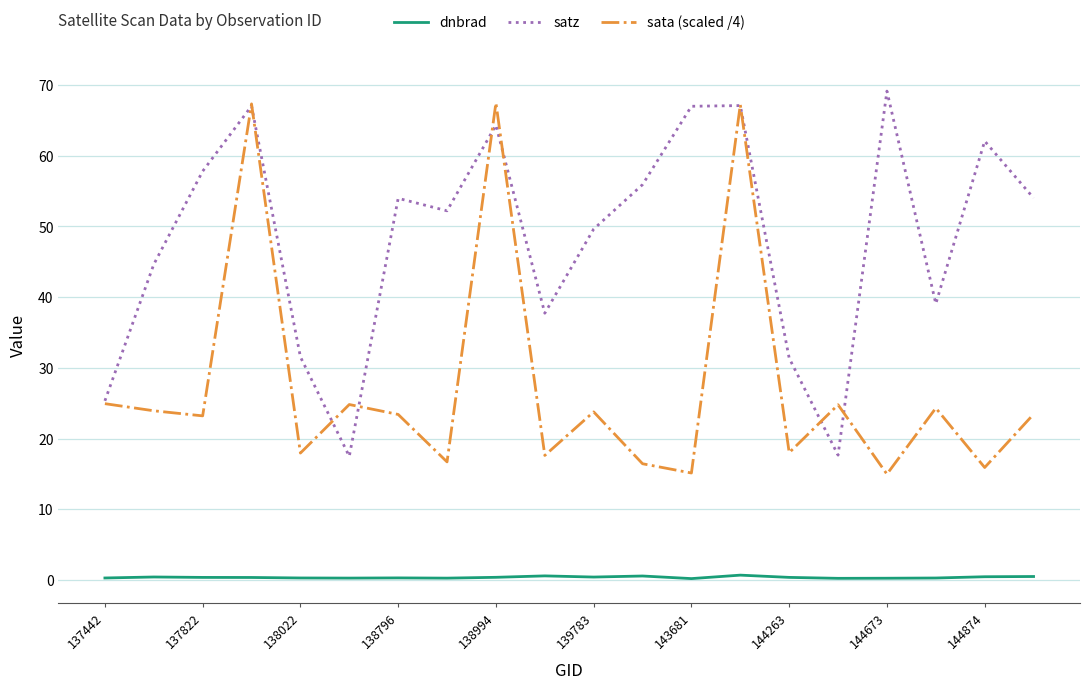

Which series has the largest total across all categories?

satz